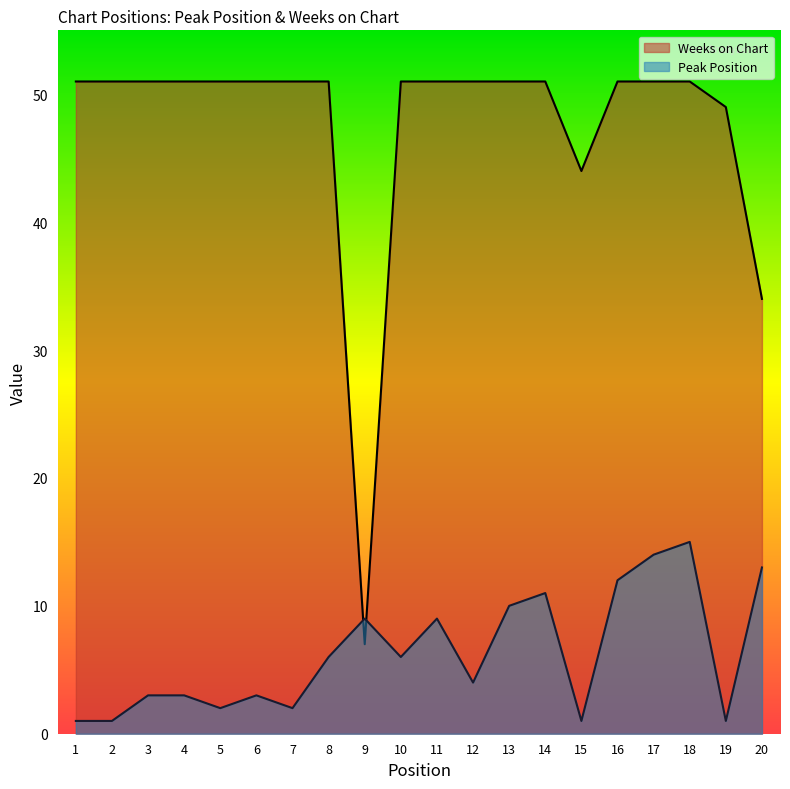

What is the approximate value of Peak Position at 11, to the nearest 10?

10